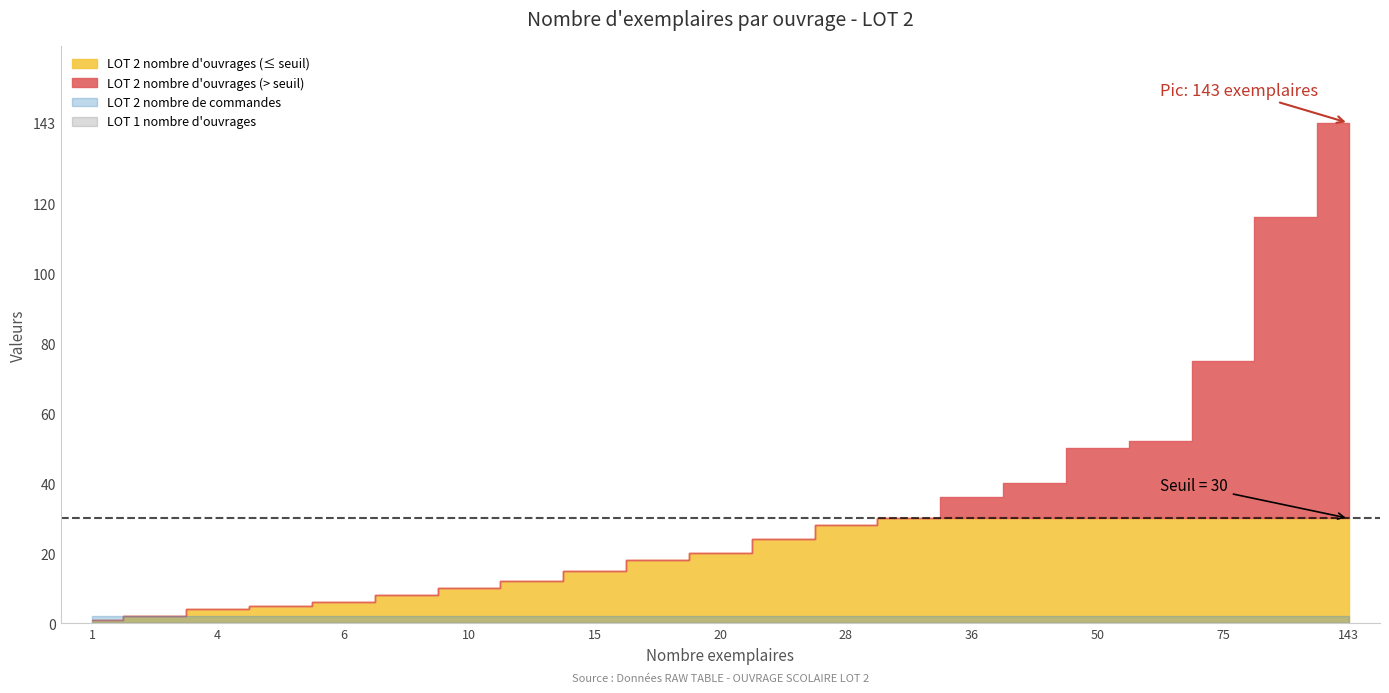

Where is LOT 2 nombre d ouvrages nearest to the value 72?

75